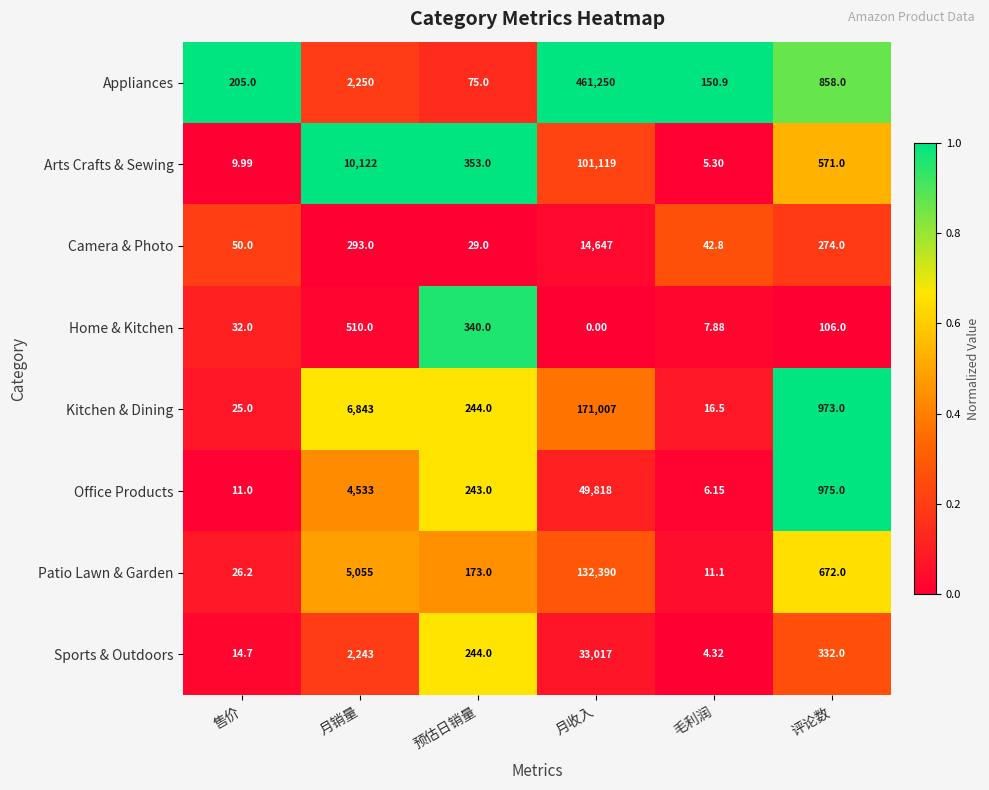

What is the total value across all series at 售价?

373.9